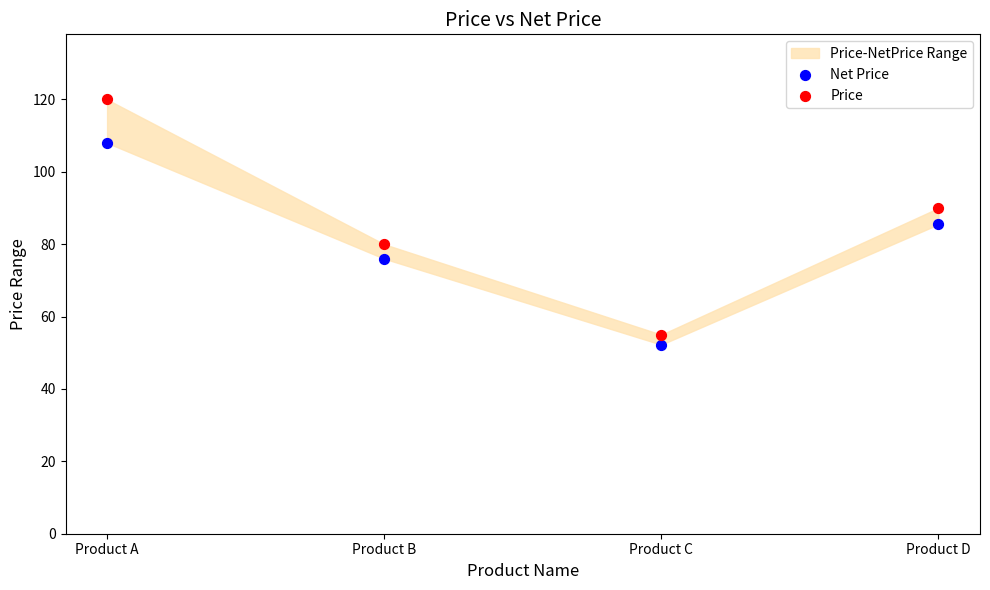

Across all data points, what is the average Y value?

83.3